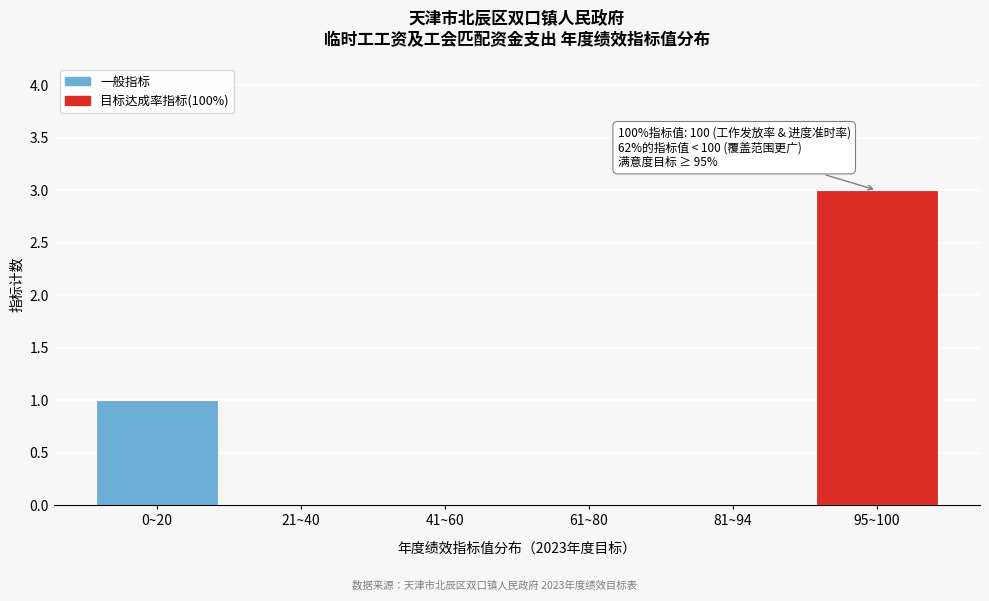

Reading left to right, transcribe all the data shown in this chart.

0~20=1	21~40=0	41~60=0	61~80=0	81~94=0	95~100=3